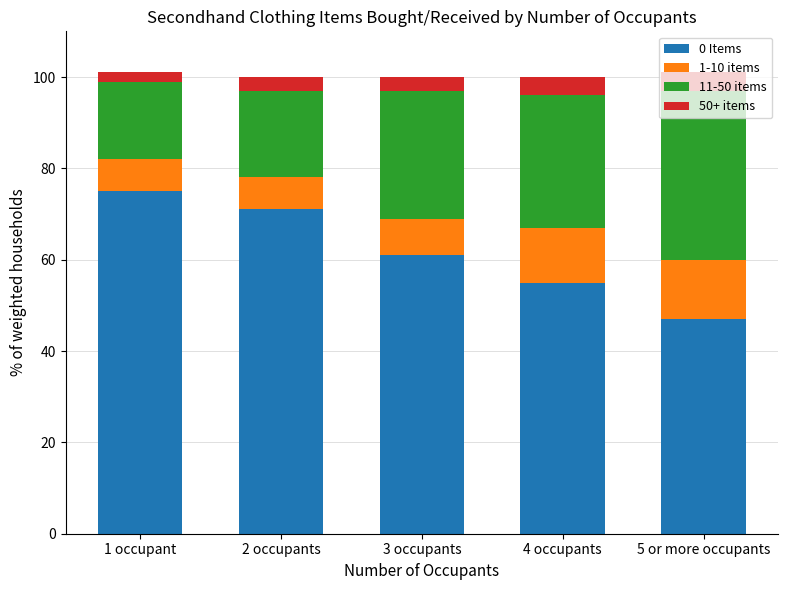

The 0 Items series shows 17 at 3 occupants. True or false?

False